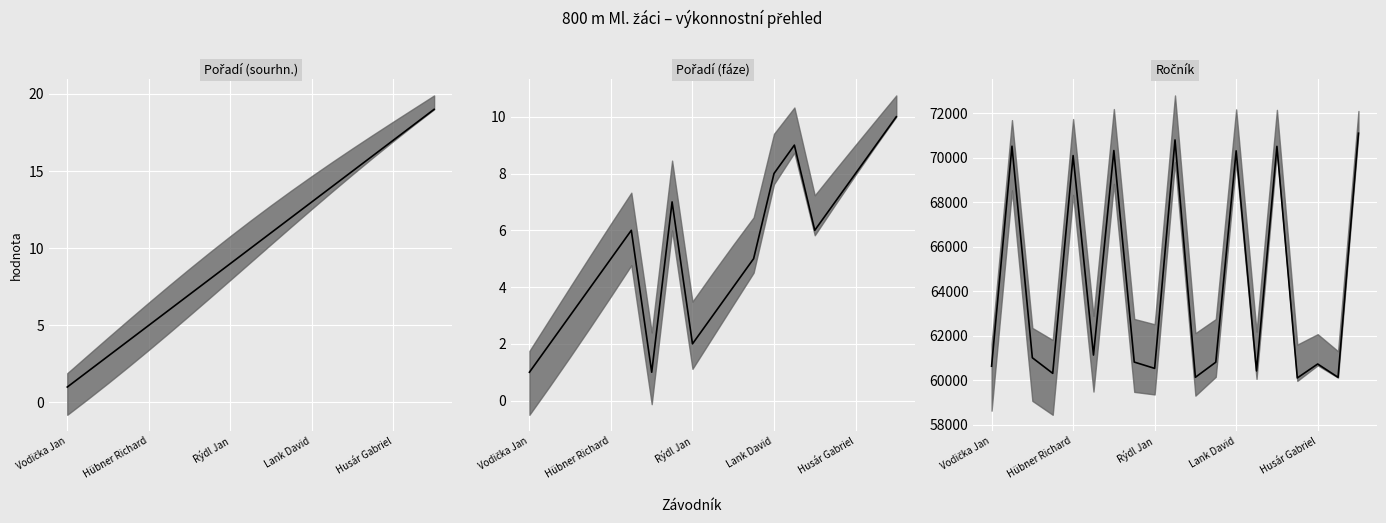

At how many categories does at least one series exceed 9851?

19